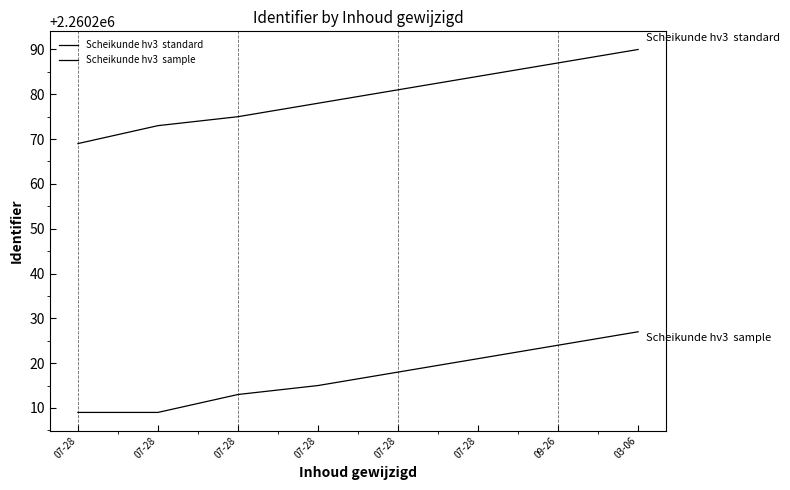

Is this an area chart (filled region under the line)?

No